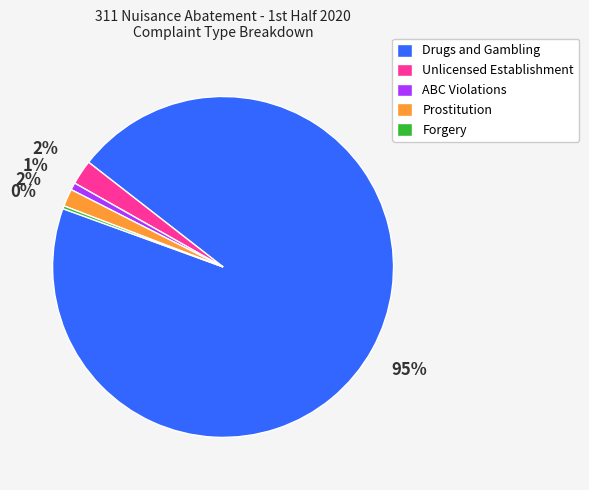

Is Drugs and Gambling the majority of the pie?

Yes